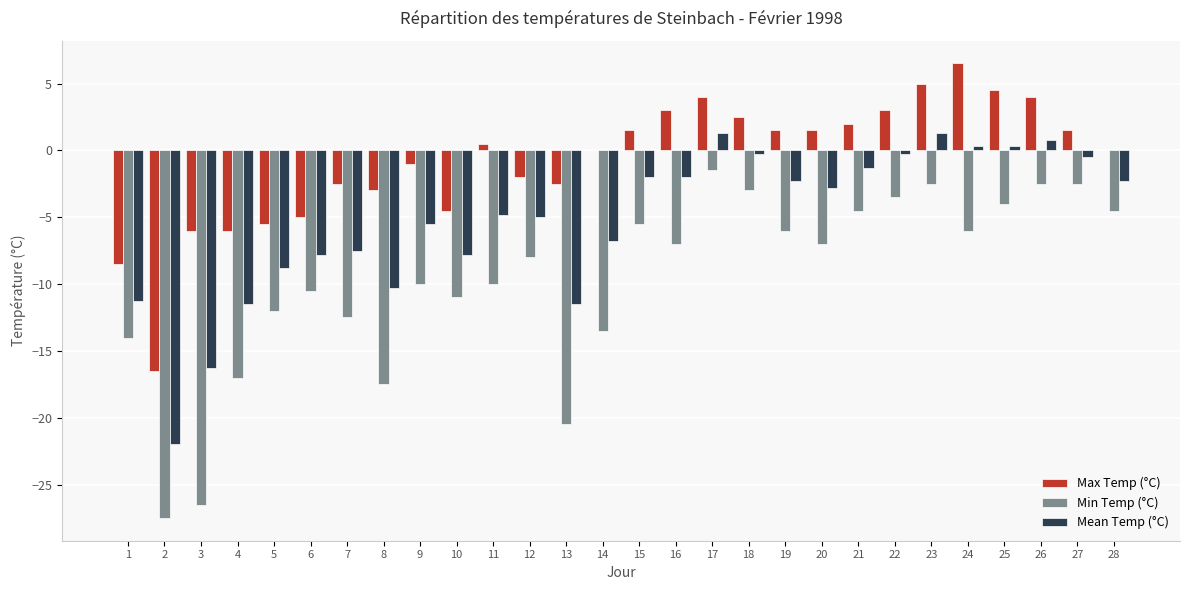

Is it true that Mean Temp (°C) equals -4.5 at 8?

False